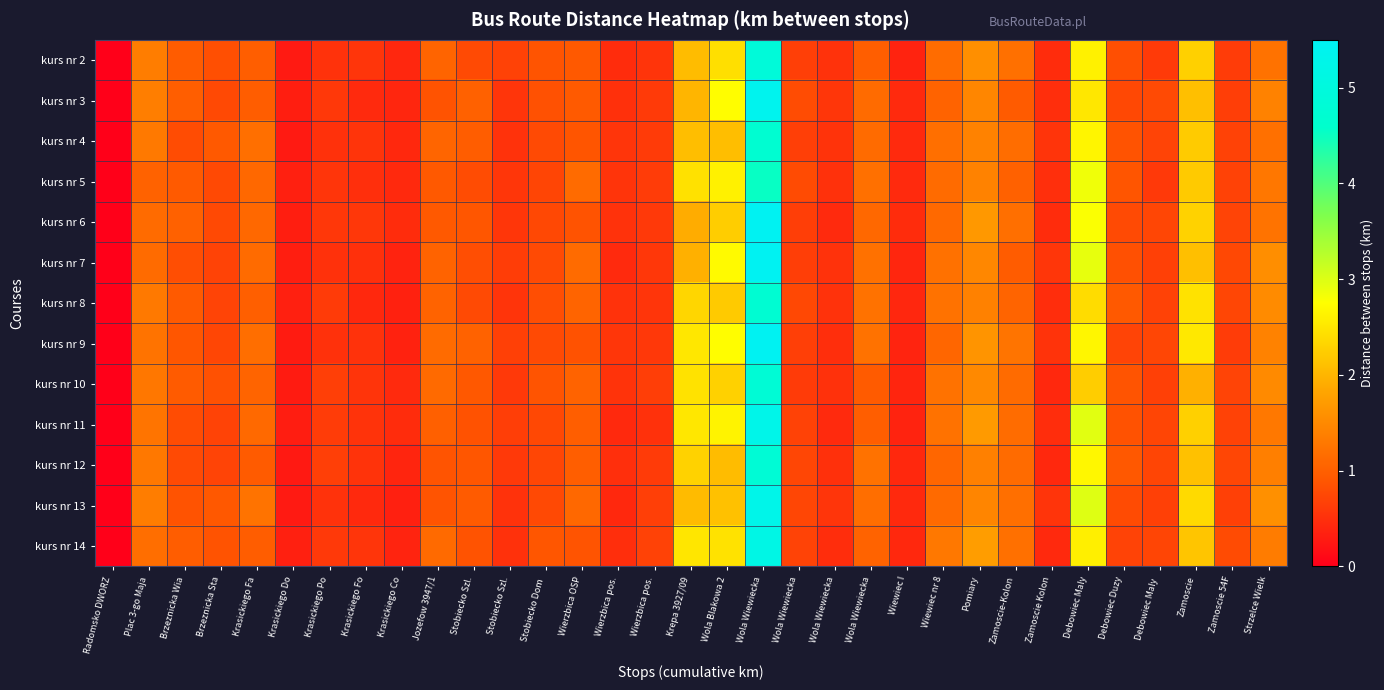

How many categories are shown in the chart?

33